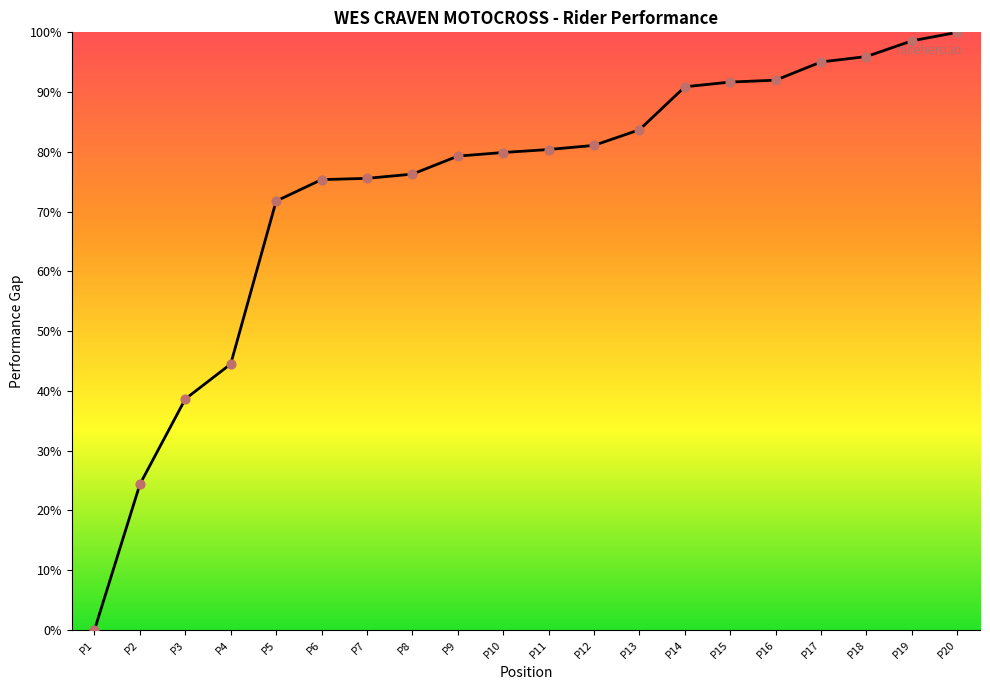

Approximately how many times larger is the value at P13 compared to P5?

1.2